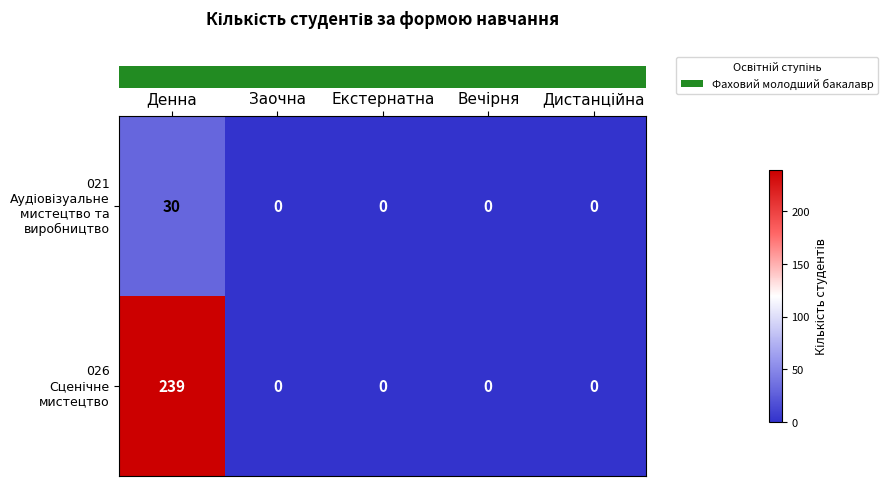

At which category does the chart reach its peak across all series?

Денна